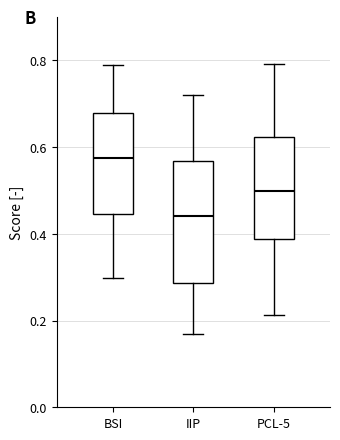

Comparing the boxes themselves (not the whiskers), which one is the tallest?

IIP